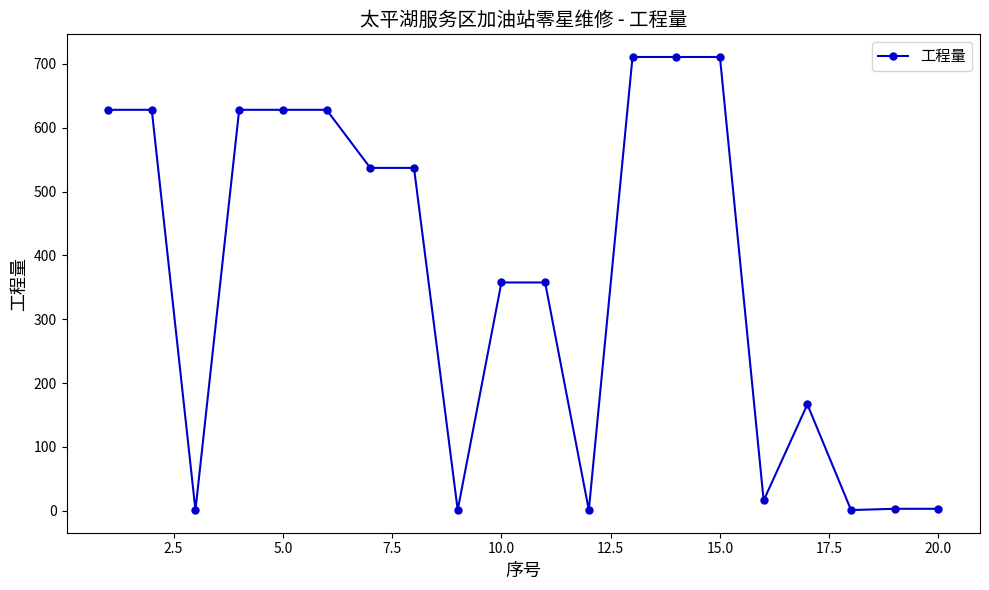

What is the sum of all values?

7253.8